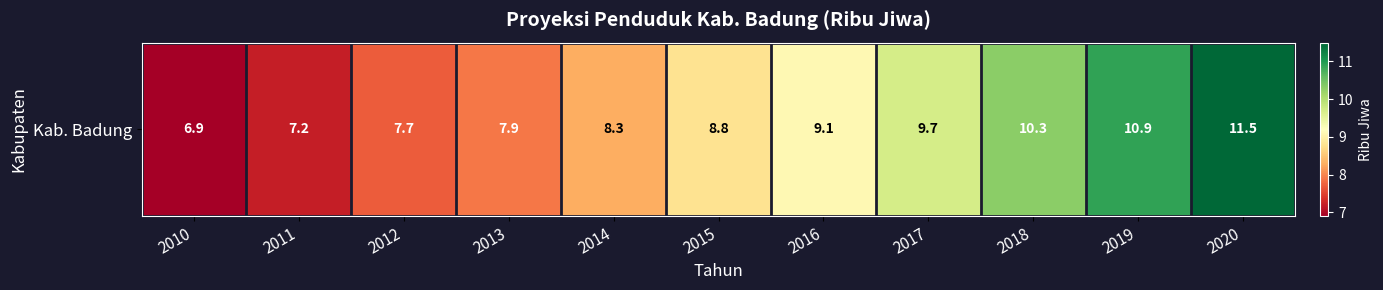

Rank the categories by value from lowest to highest.

2010, 2011, 2012, 2013, 2014, 2015, 2016, 2017, 2018, 2019, 2020